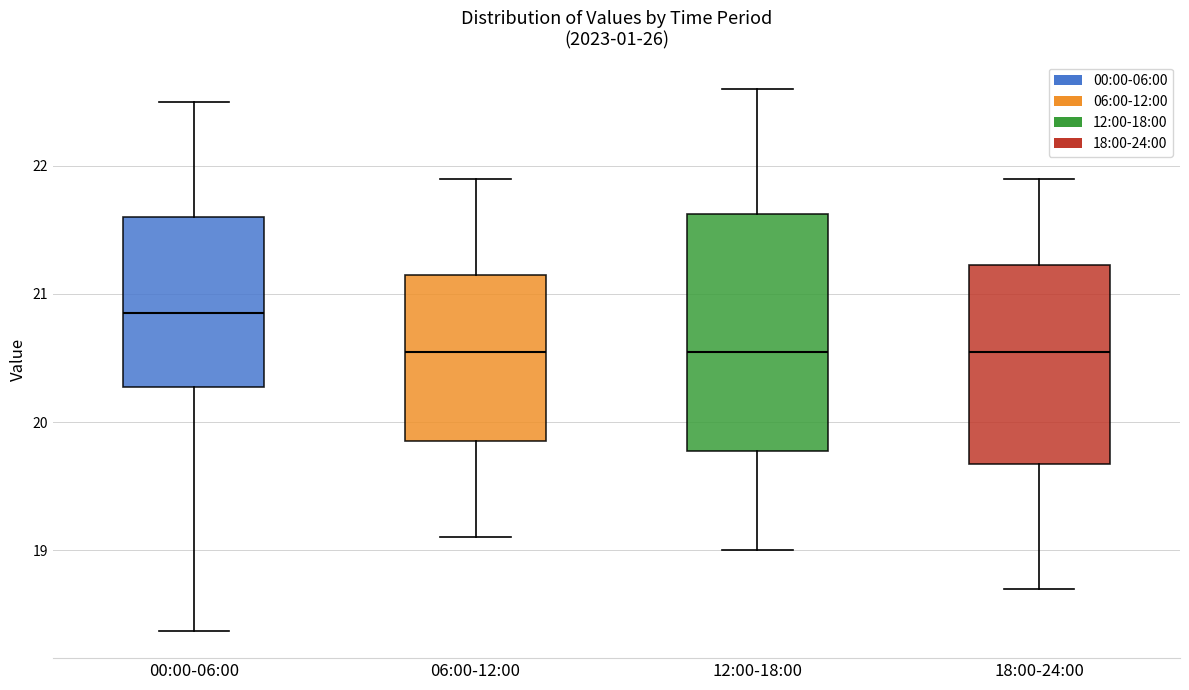

Reading left to right, transcribe this box plot: for each box, give where its median line is, the range the box spans, and where its two whiskers end, as read against the y-axis. The values are not printed on the chart, so give them approximately, as read against the axis.

00:00-06:00: median 20.9, box 20.3 to 21.6, whiskers 18.4 to 22.5
06:00-12:00: median 20.6, box 19.9 to 21.1, whiskers 19.1 to 21.9
12:00-18:00: median 20.6, box 19.8 to 21.6, whiskers 19.0 to 22.6
18:00-24:00: median 20.6, box 19.7 to 21.2, whiskers 18.7 to 21.9